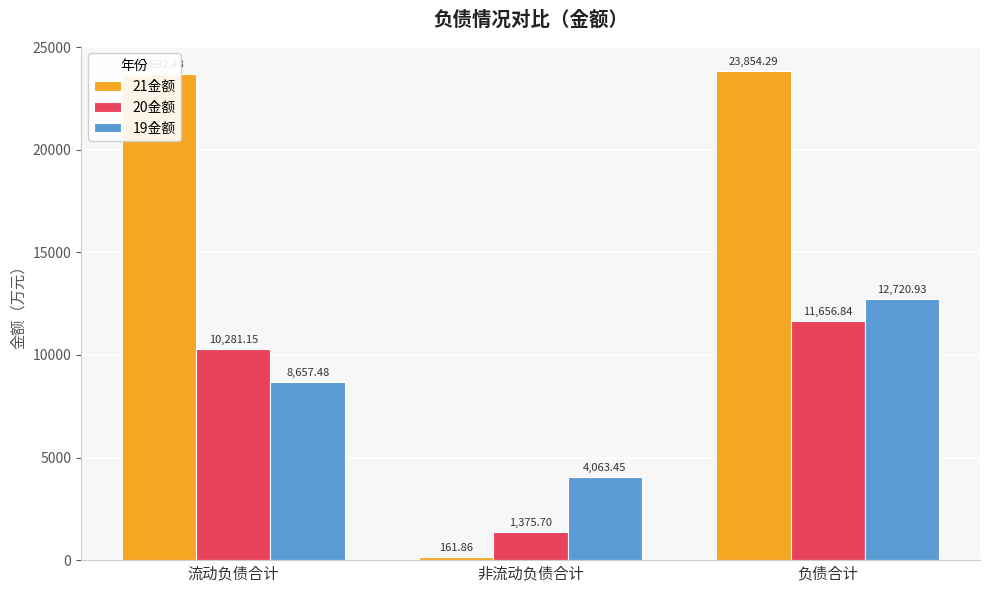

Where does the 19金额 series first go above 8657?

流动负债合计